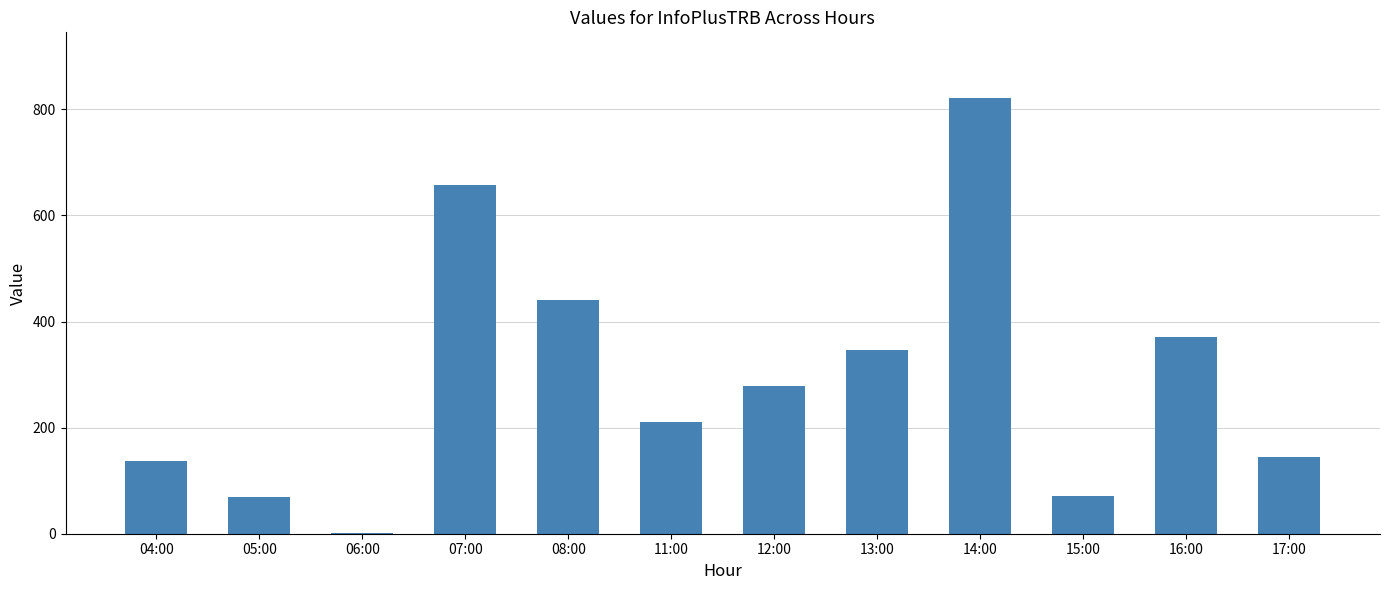

Approximately how many times larger is the value at 14:00 compared to 04:00?

6.0